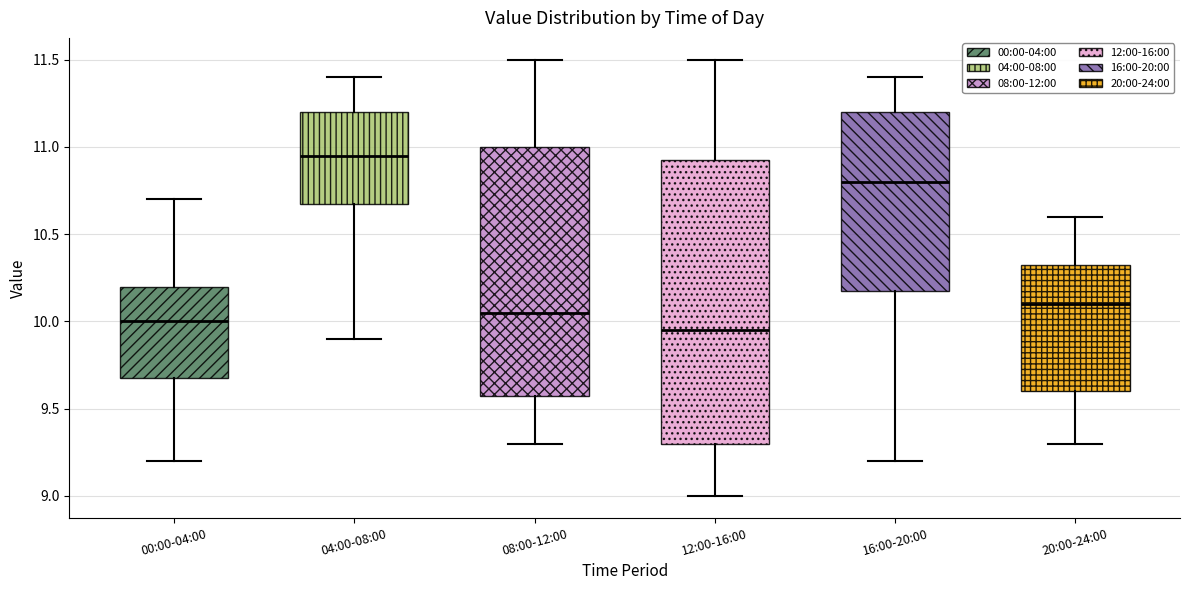

Reading left to right, transcribe this box plot: for each box, give where its median line is, the range the box spans, and where its two whiskers end, as read against the y-axis. The values are not printed on the chart, so give them approximately, as read against the axis.

00:00-04:00: median 10.00, box 9.70 to 10.20, whiskers 9.20 to 10.70
04:00-08:00: median 10.95, box 10.70 to 11.20, whiskers 9.90 to 11.40
08:00-12:00: median 10.05, box 9.60 to 11.00, whiskers 9.30 to 11.50
12:00-16:00: median 9.95, box 9.30 to 10.95, whiskers 9.00 to 11.50
16:00-20:00: median 10.80, box 10.20 to 11.20, whiskers 9.20 to 11.40
20:00-24:00: median 10.10, box 9.60 to 10.35, whiskers 9.30 to 10.60